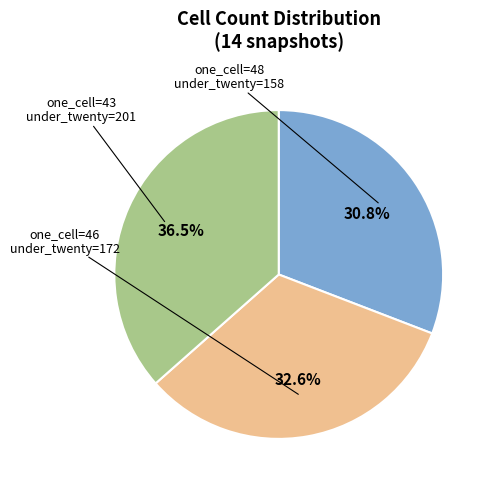

Is there any slice that represents more than half of the pie?

No